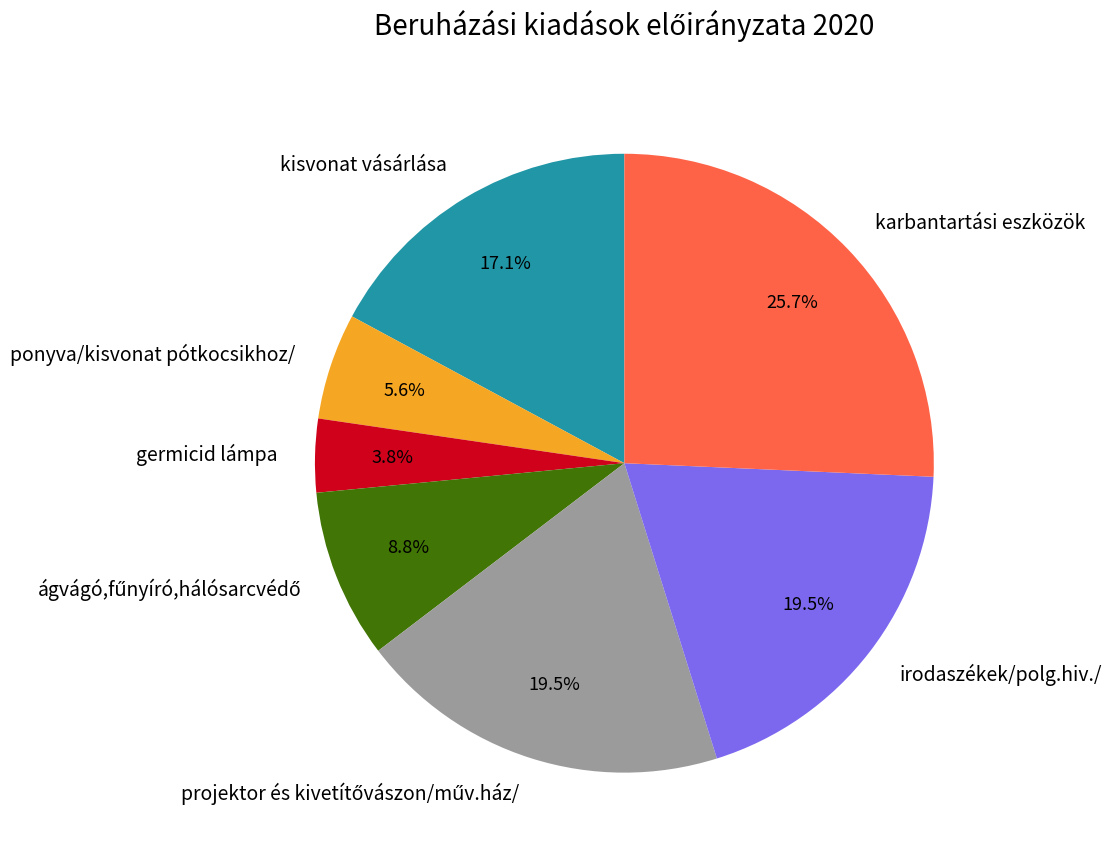

How many segments does this pie chart have?

7